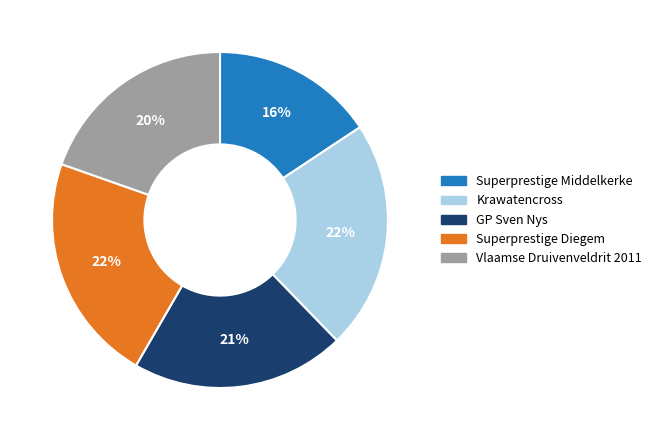

How many slices are in this pie chart?

5